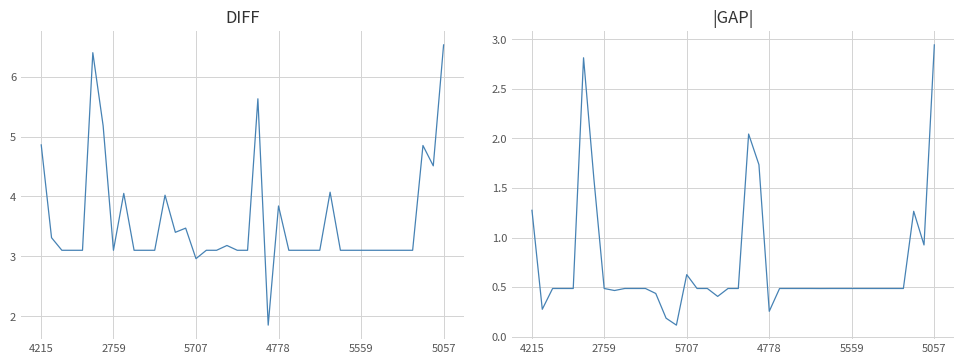

Reading left to right, what are all the values shown in this chart?

pFIP: 4.9	3.3	3.1	3.1	3.1	6.4	5.2	3.1	4.0	3.1	3.1	3.1	4.0	3.4	3.5	3.0	3.1	3.1	3.2	3.1	3.1	5.6	1.9	3.8	3.1	3.1	3.1	3.1	4.1	3.1	3.1	3.1	3.1	3.1	3.1	3.1	3.1	4.8	4.5	6.5
|pFIP - mean|: 1.3	0.3	0.5	0.5	0.5	2.8	1.6	0.5	0.5	0.5	0.5	0.5	0.4	0.2	0.1	0.6	0.5	0.5	0.4	0.5	0.5	2.0	1.7	0.3	0.5	0.5	0.5	0.5	0.5	0.5	0.5	0.5	0.5	0.5	0.5	0.5	0.5	1.3	0.9	2.9